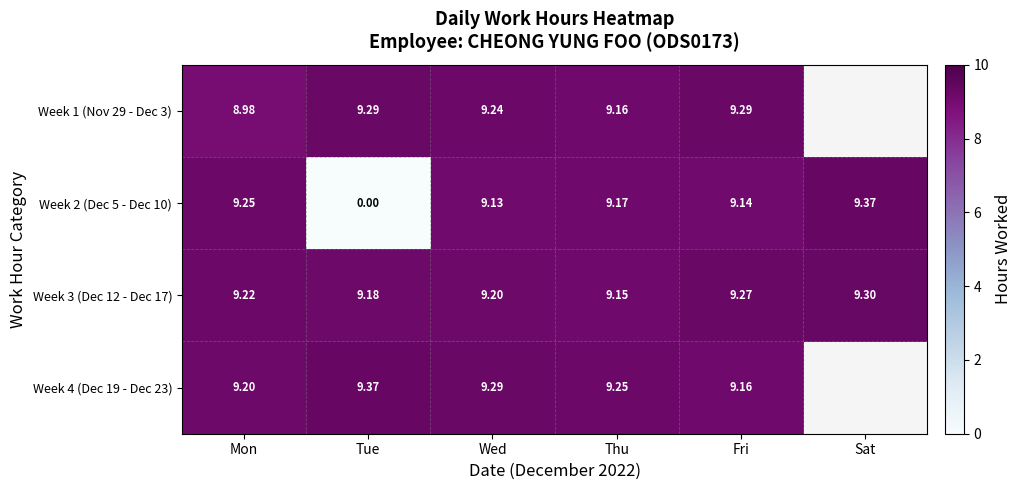

What is the difference between the second highest and second lowest values in the Week 3 (Dec 12 - Dec 17) series?

0.1